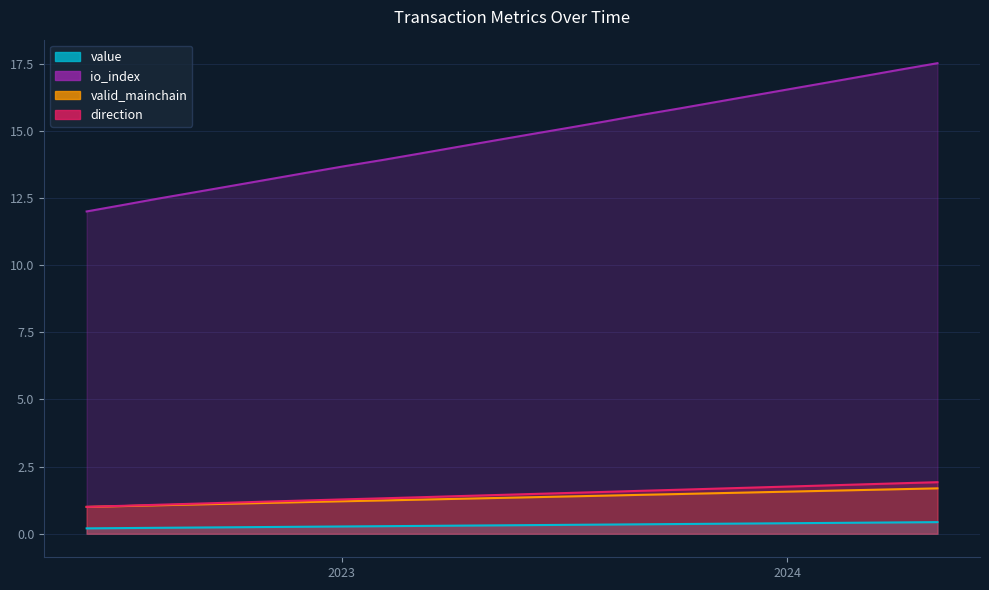

What are all the series names shown in the legend?

value, io_index, valid_mainchain, direction